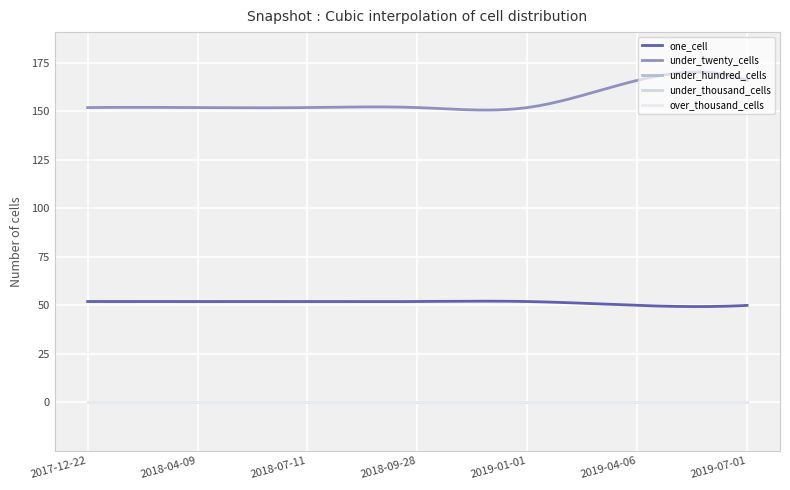

Does the chart have visible grid lines?

Yes